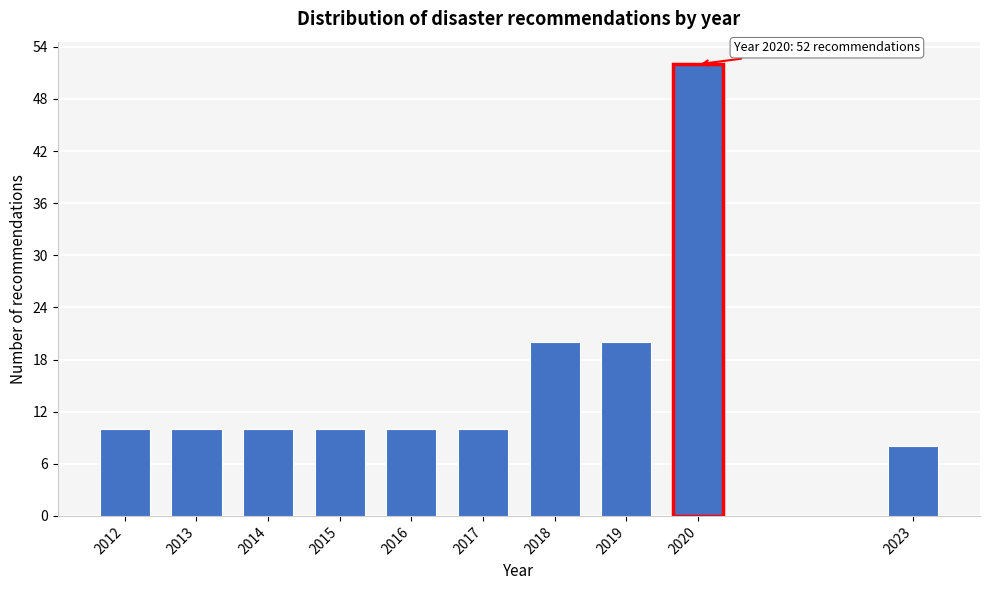

Reading left to right, extract all data points from this chart.

2012=10	2013=10	2014=10	2015=10	2016=10	2017=10	2018=20	2019=20	2020=52	2023=8